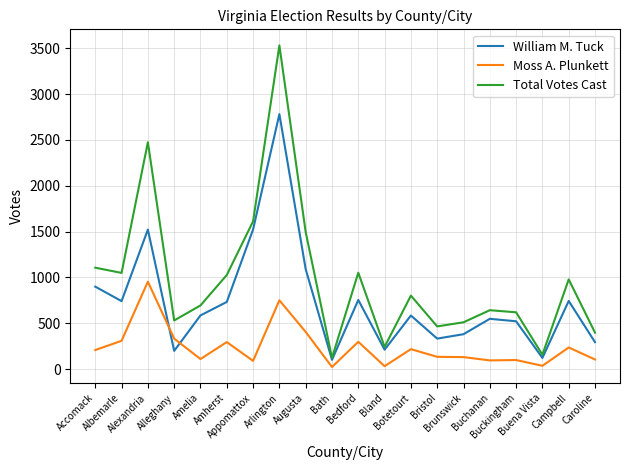

True or false: Total Votes Cast and Moss A. Plunkett intersect in this chart.

False